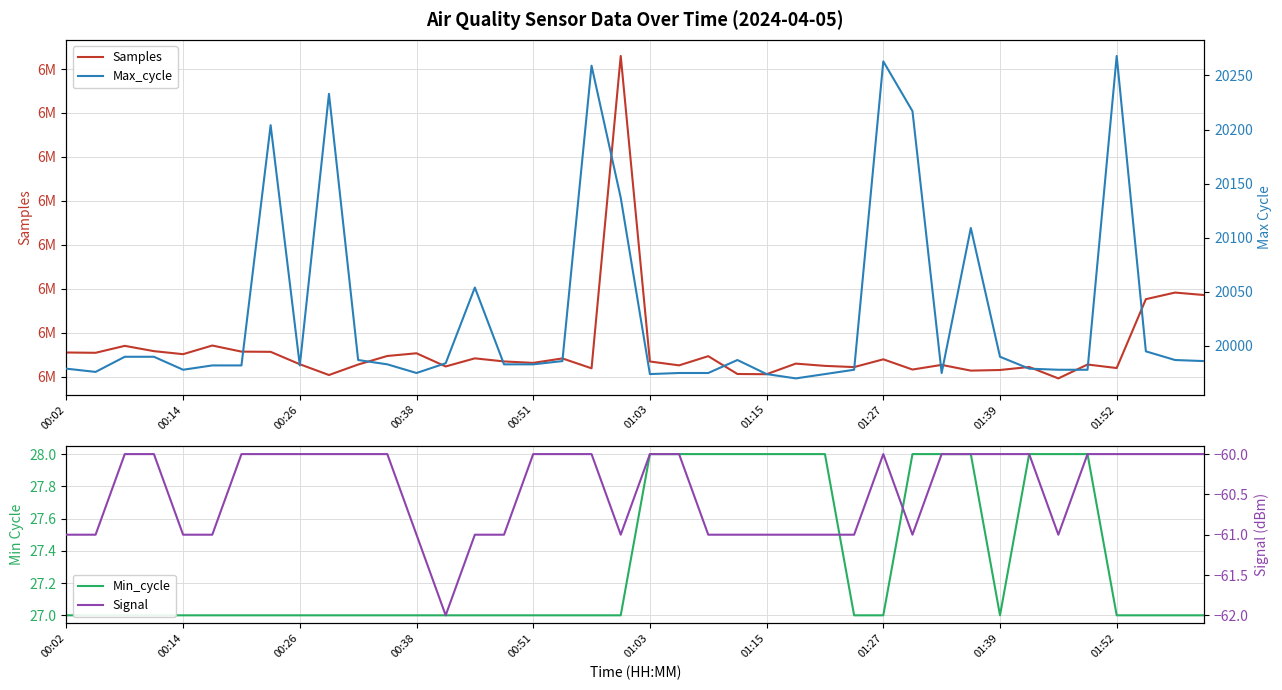

Which category has the highest value across all series?

19